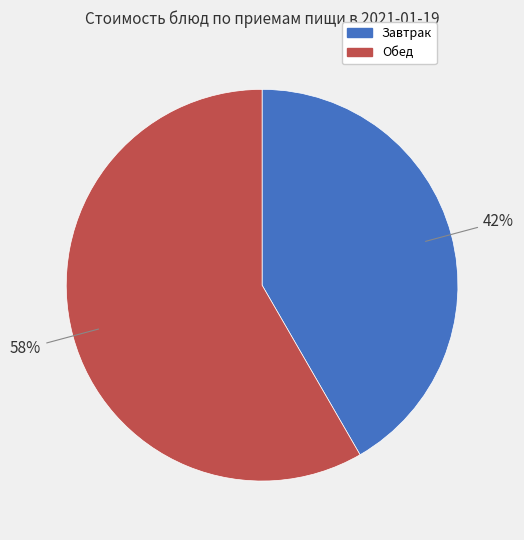

Is it true that Завтрак is 42% of the pie?

True